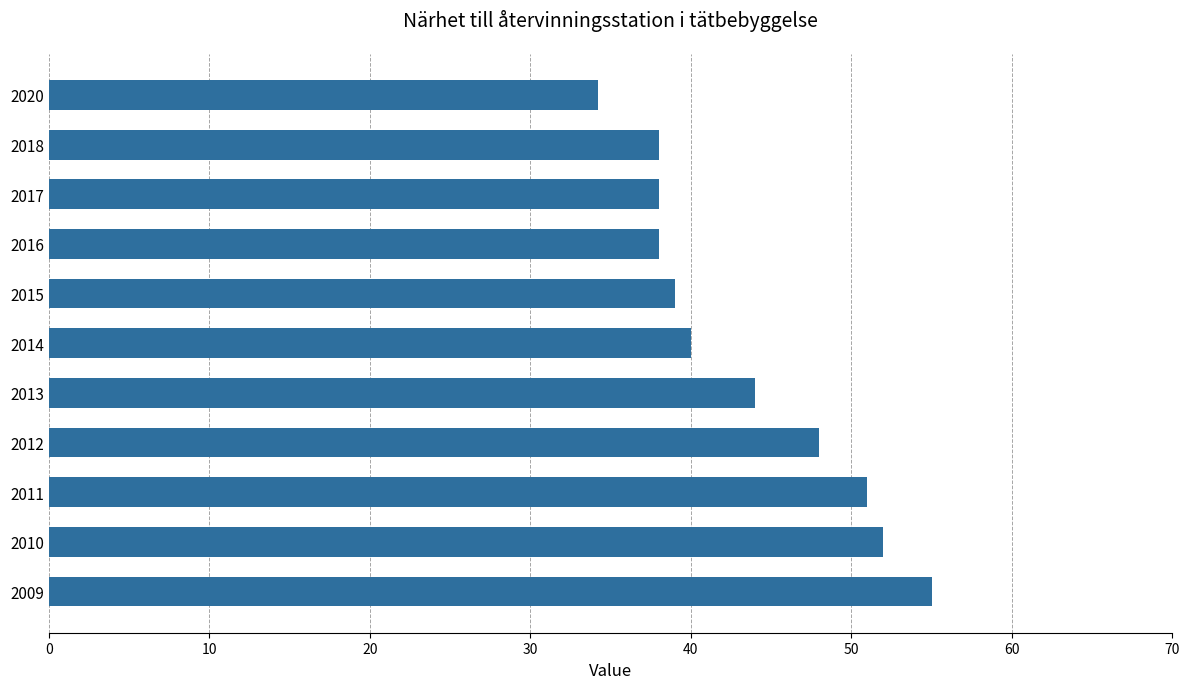

What is the sum of all values?

477.2